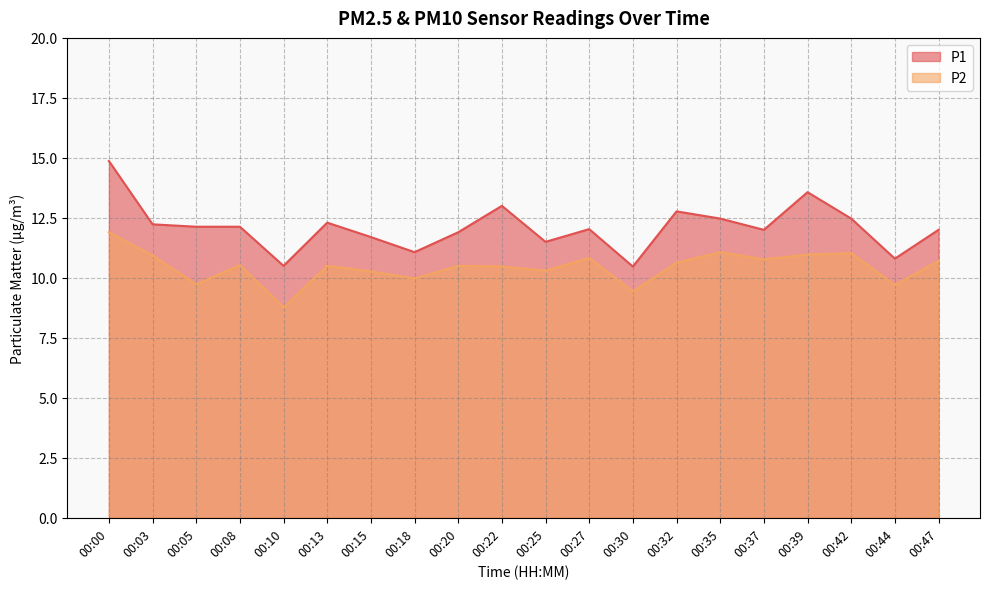

The P1 series shows 10.5 at 00:10. True or false?

True